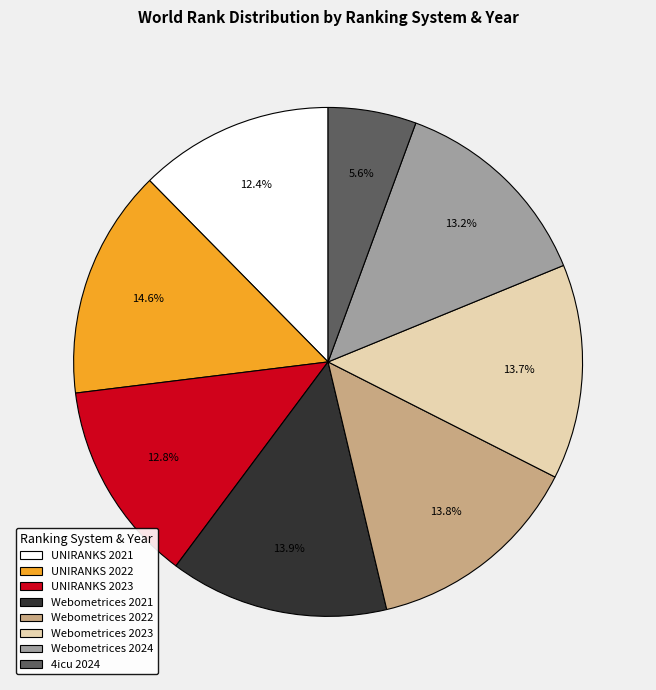

Which slice is the smallest?

4icu 2024